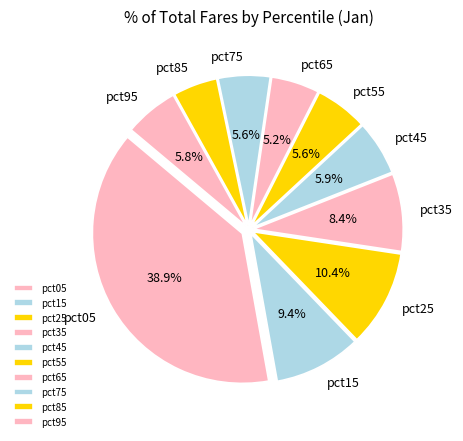

To the nearest percent, what is the difference between the largest and smallest slice percentages?

34%